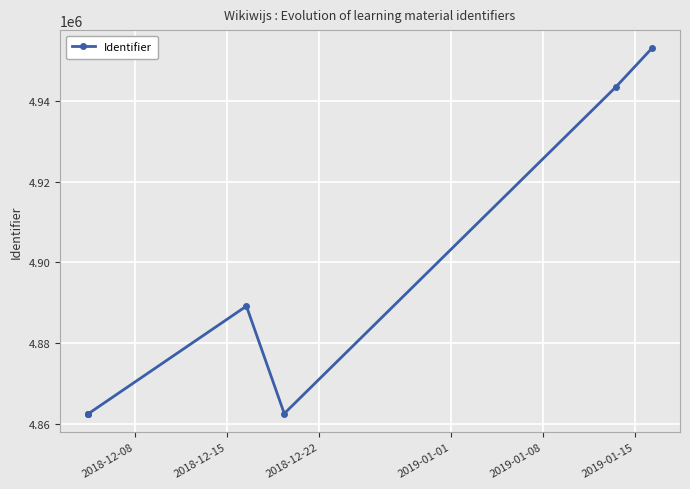

How many data points does each series have?

7